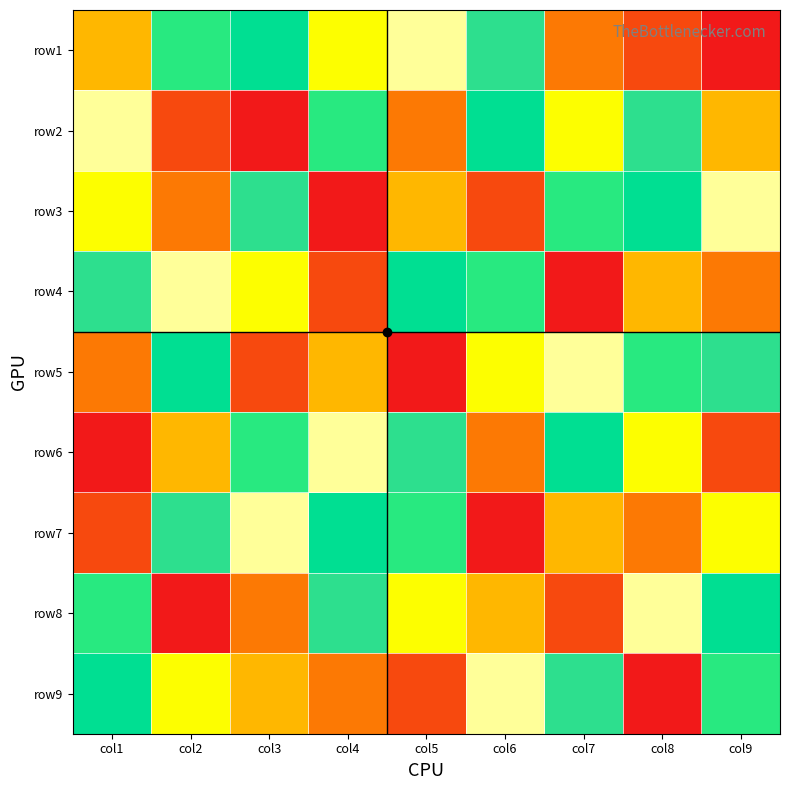

Which has a higher value, col8 or col3?

col3